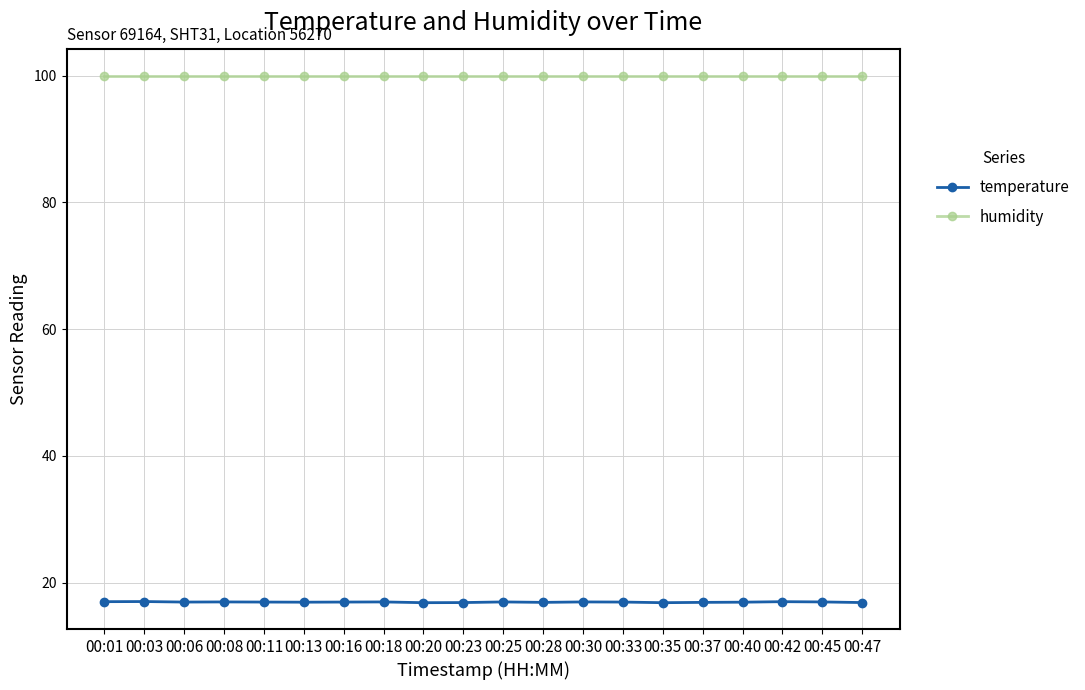

What is the difference between the highest and lowest values at 00:33?

83.0